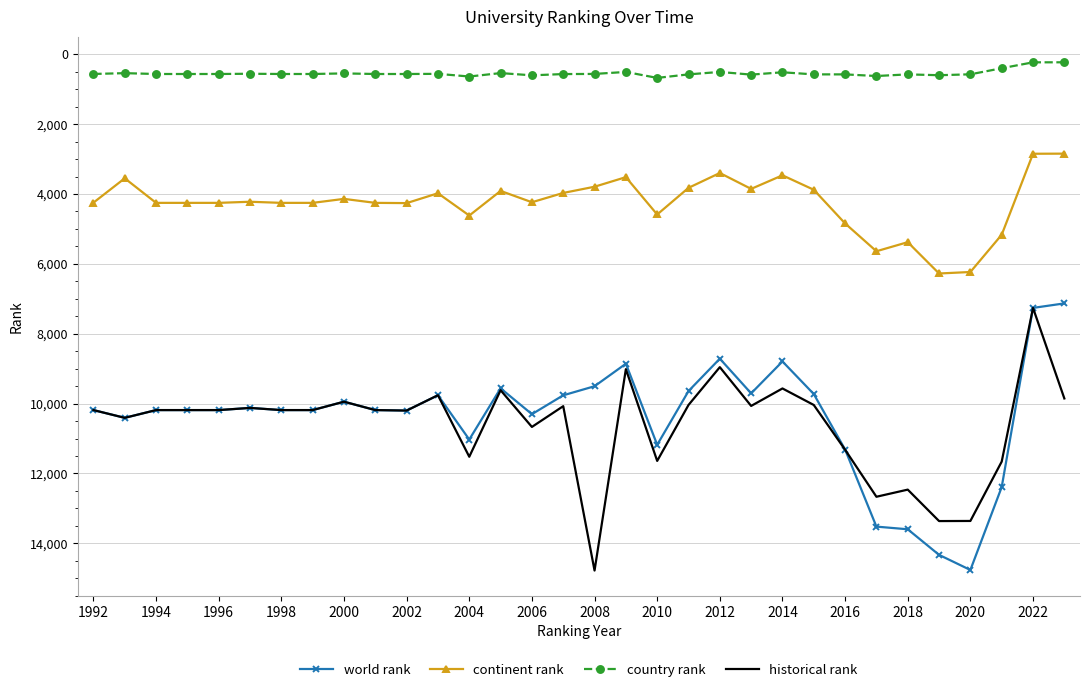

What is the highest value of the continent rank series?

6275